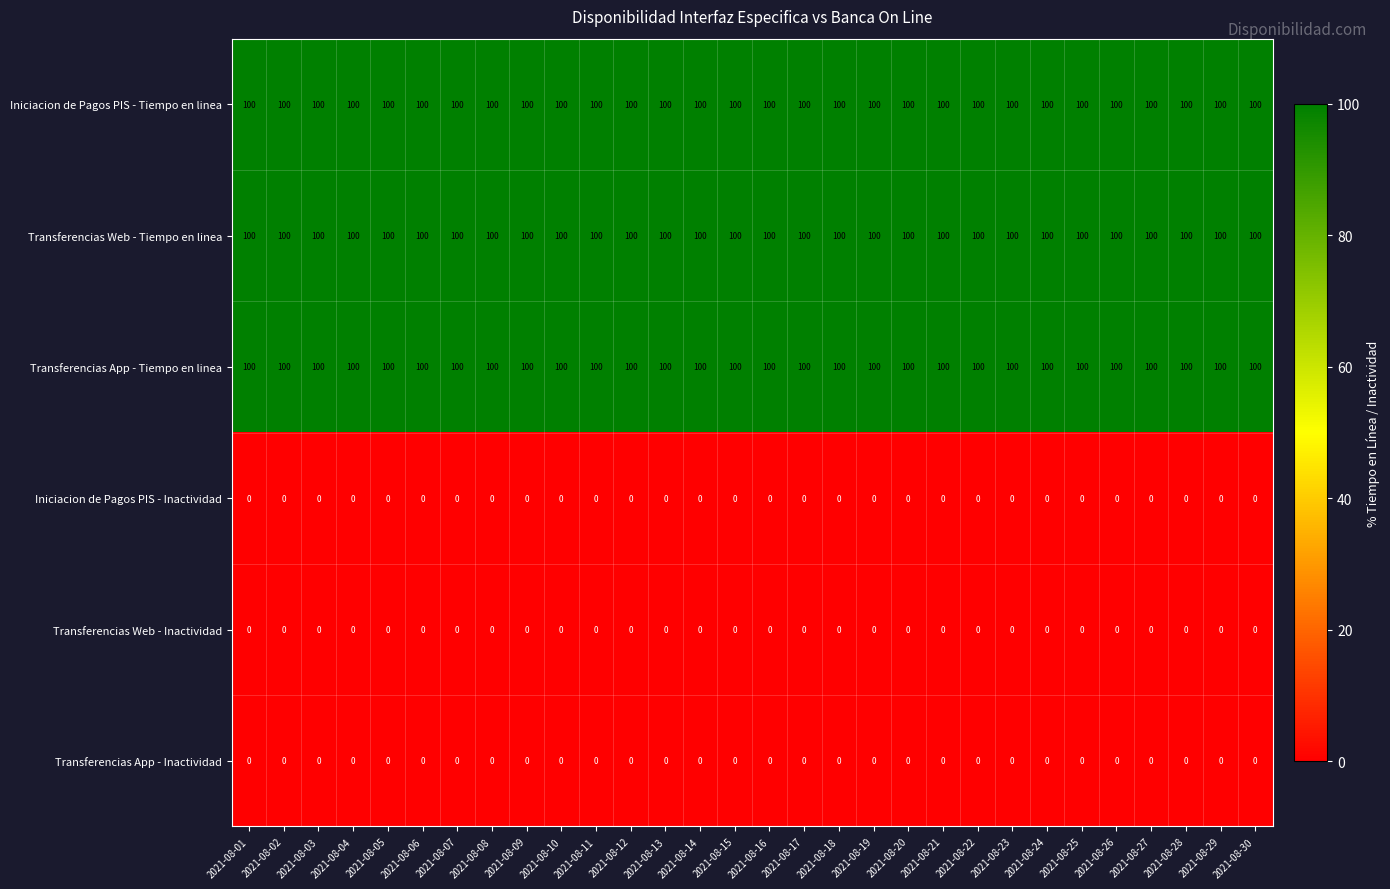

True or false: Iniciacion de Pagos PIS - Tiempo en linea has a value of 100 at 2021-08-04.

True